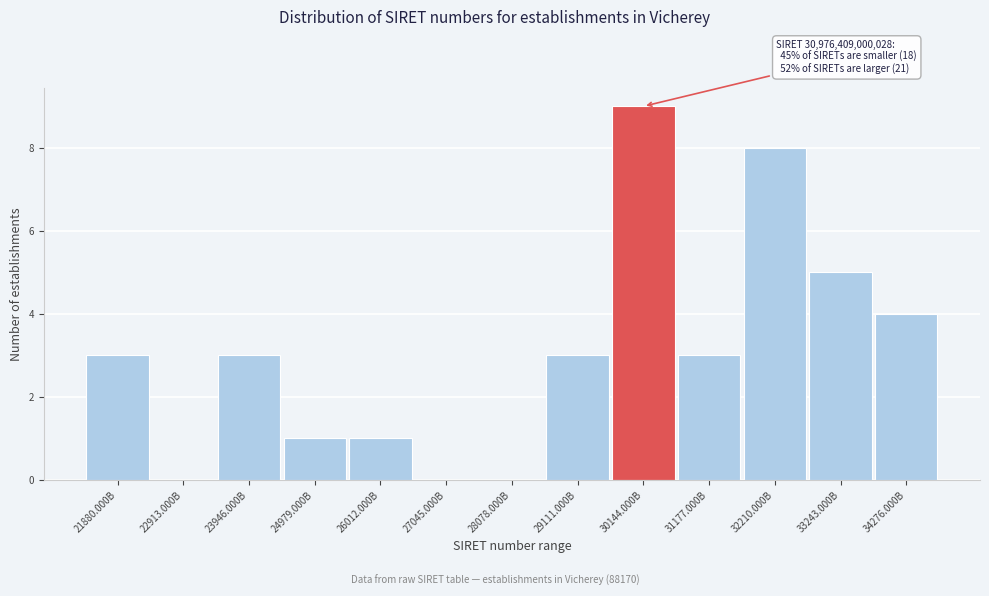

Reading left to right, list all the values displayed in this chart.

21880.000B=3	22913.000B=0	23946.000B=3	24979.000B=1	26012.000B=1	27045.000B=0	28078.000B=0	29111.000B=3	30144.000B=9	31177.000B=3	32210.000B=8	33243.000B=5	34276.000B=4